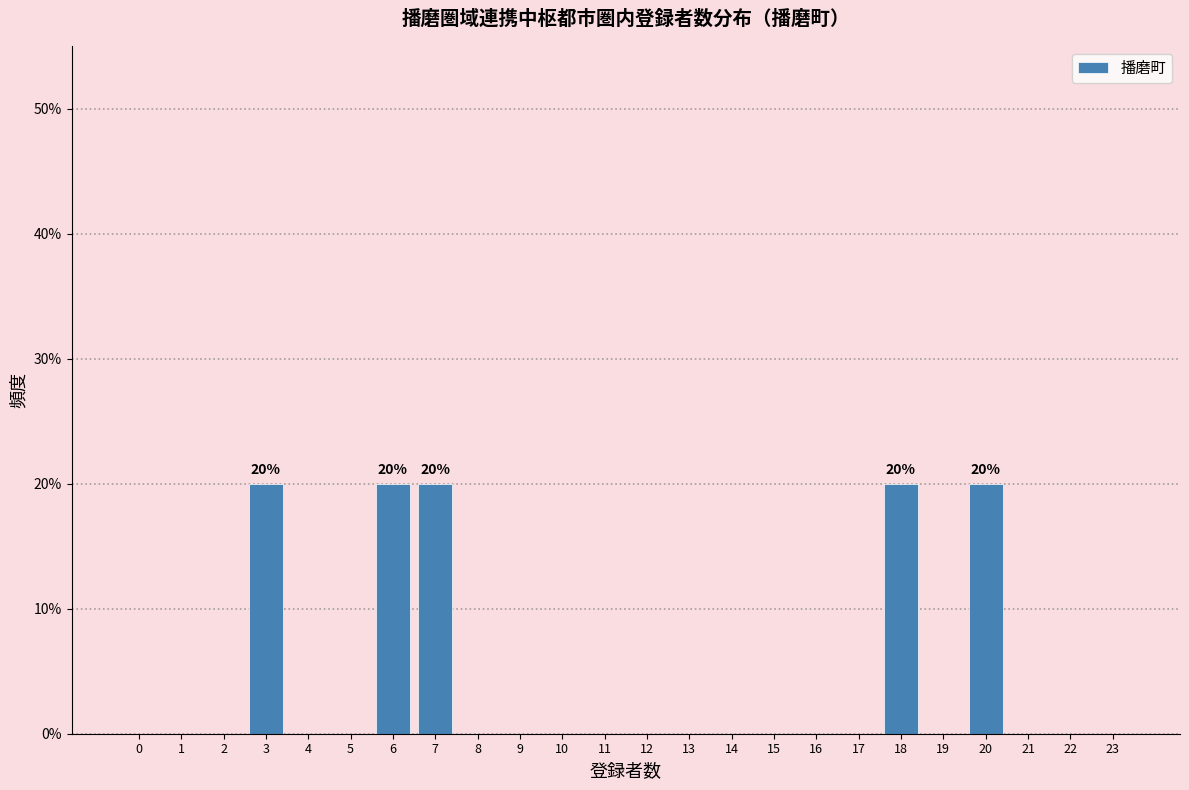

Reading right to left, what are all the values shown in this chart?

23=0	22=0	21=0	20=20	19=0	18=20	17=0	16=0	15=0	14=0	13=0	12=0	11=0	10=0	9=0	8=0	7=20	6=20	5=0	4=0	3=20	2=0	1=0	0=0